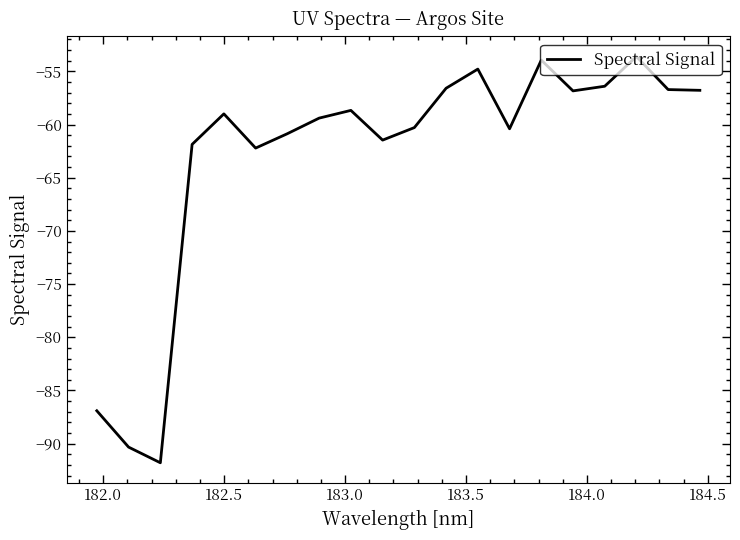

What is the minimum value shown in the chart?

-91.8